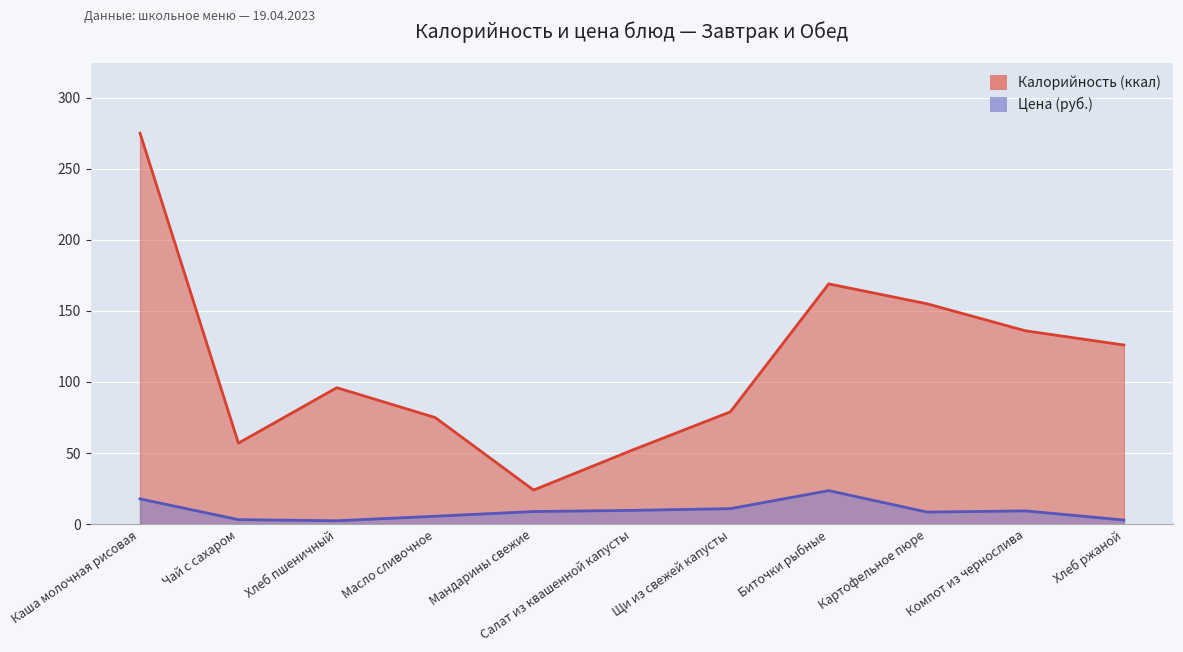

How many data points in Цена are above 8?

7